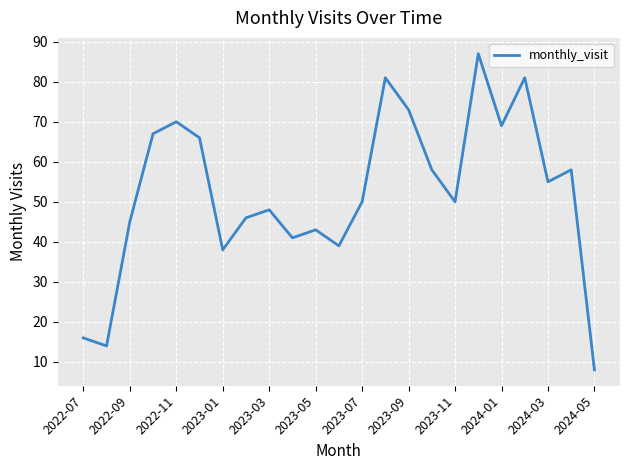

What is the minimum value shown in the chart?

8